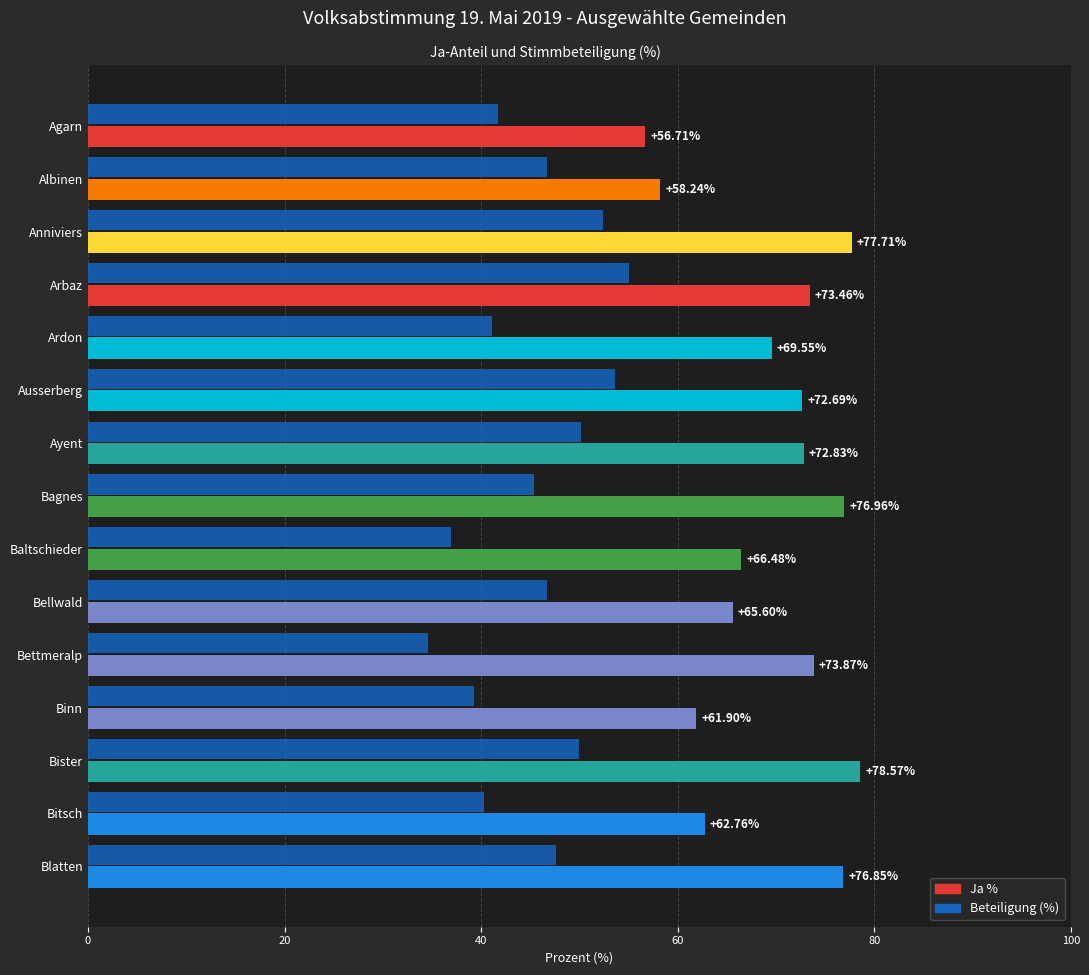

How many values in the Ja % series exceed 72?

8